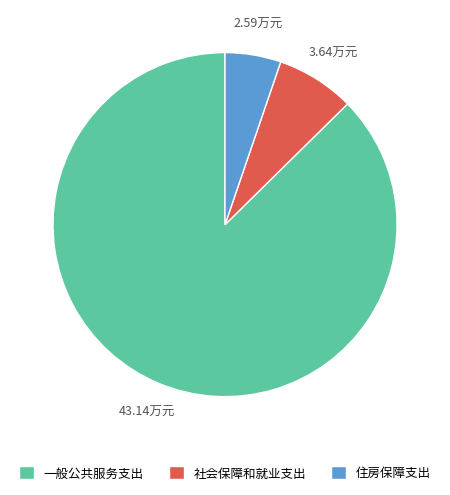

Which slice represents more than half of the pie?

一般公共服务支出